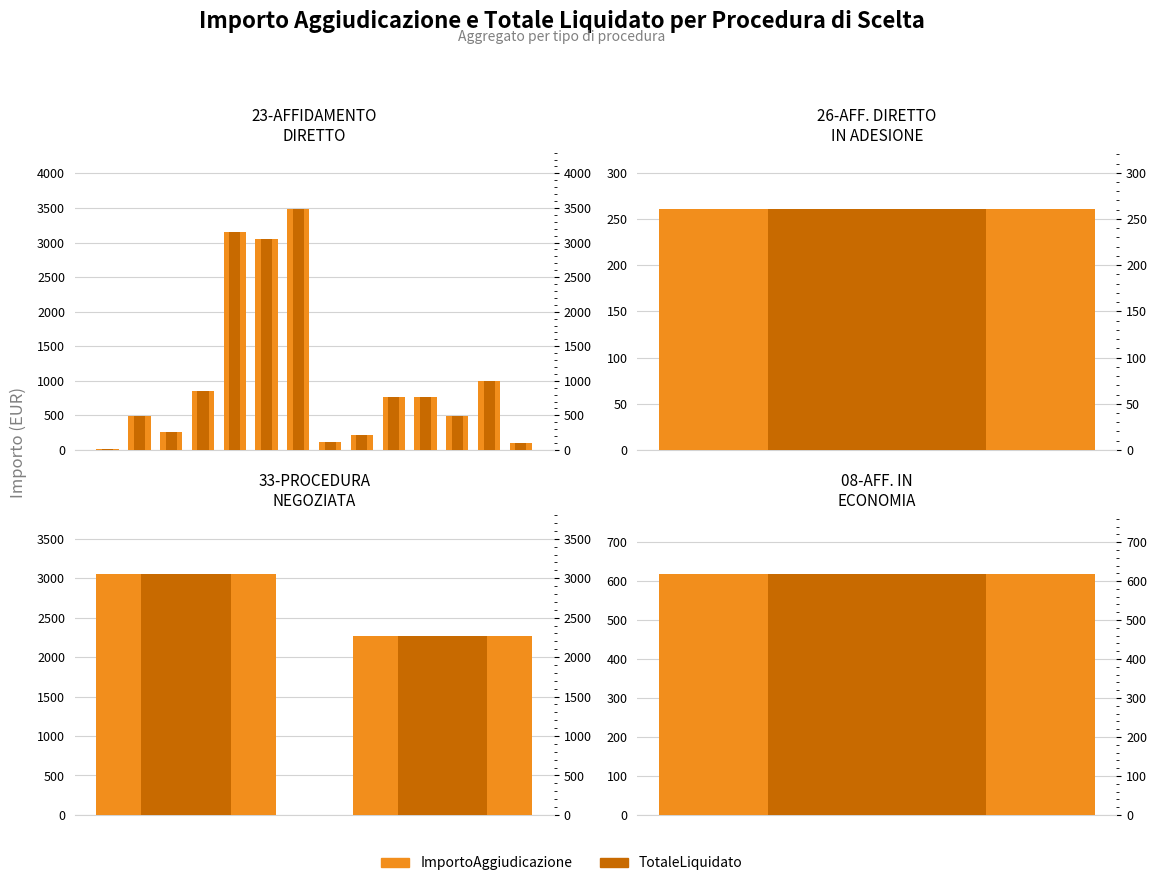

What are all the series names shown in the legend?

ImportoAggiudicazione, TotaleLiquidato